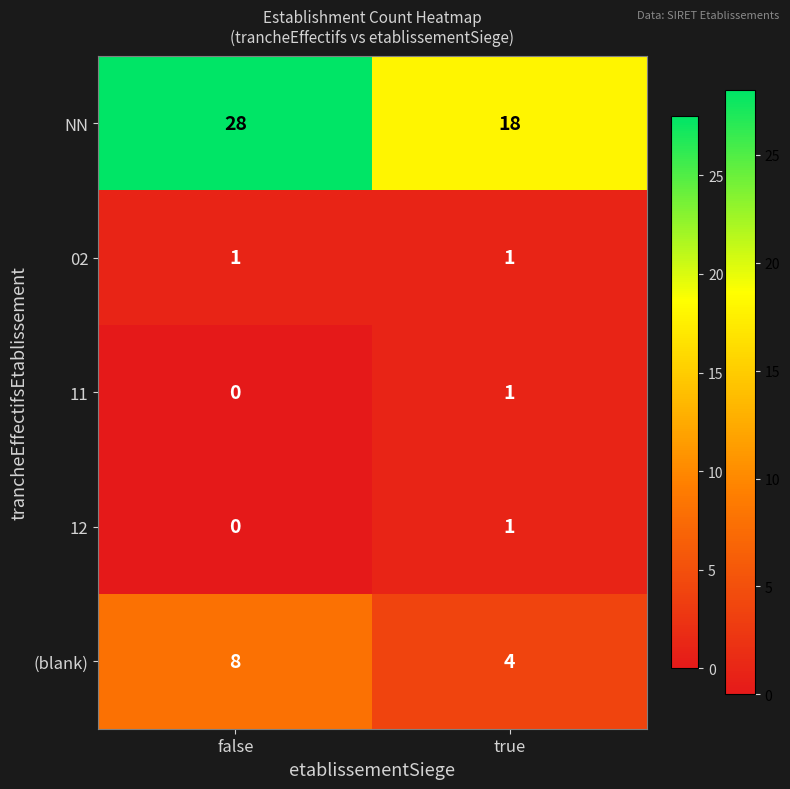

Which series has the widest spread of values?

NN